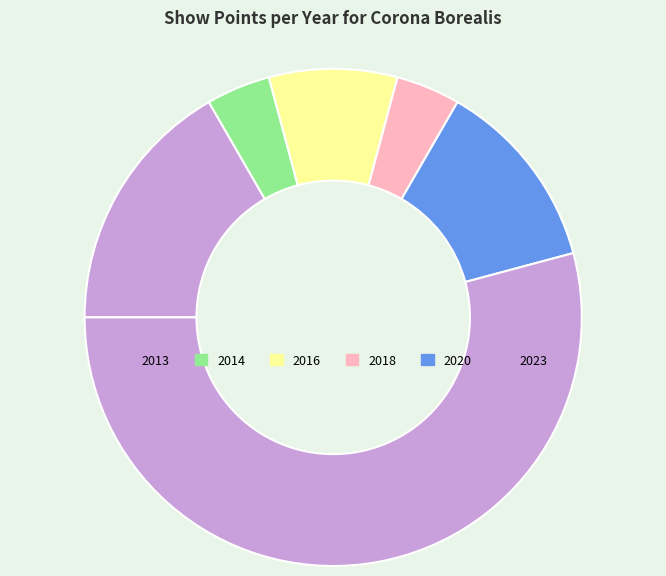

The 2014 slice represents 15% of the pie. True or false?

False